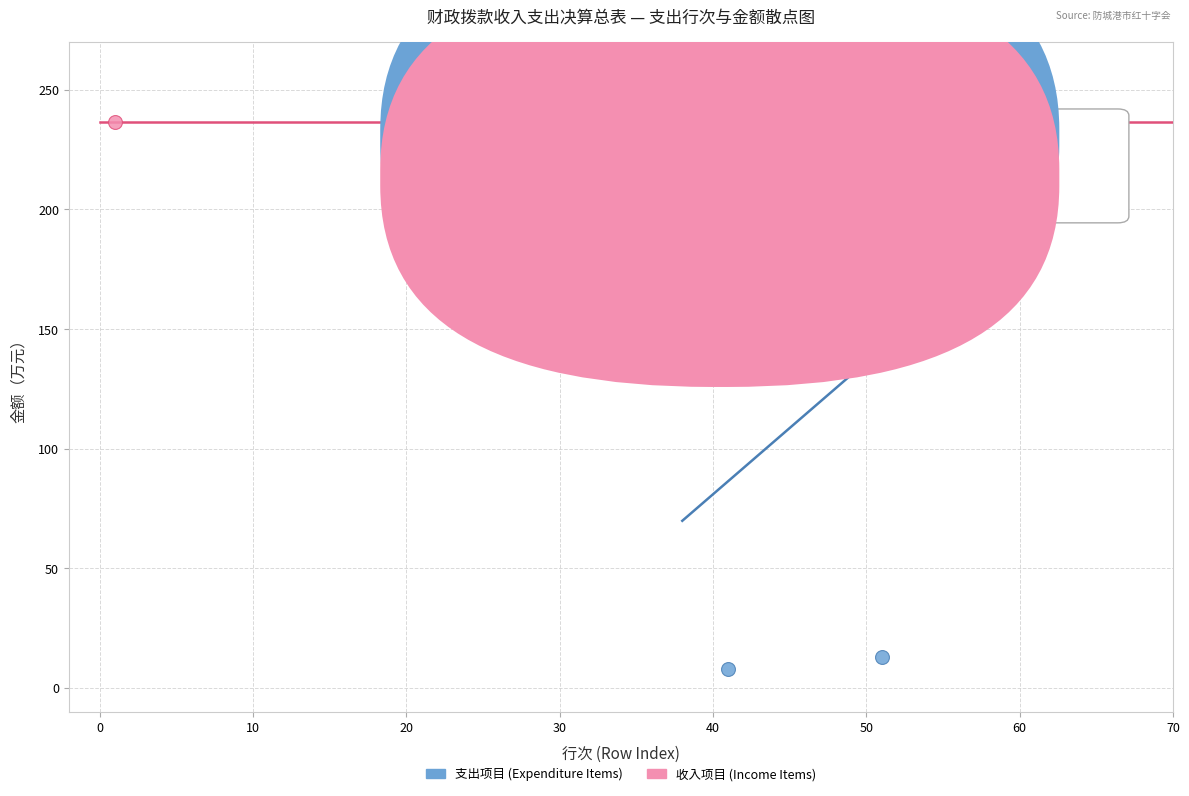

What are all the series names shown in the legend?

支出项目 (Expenditure Items), 收入项目 (Income Items)